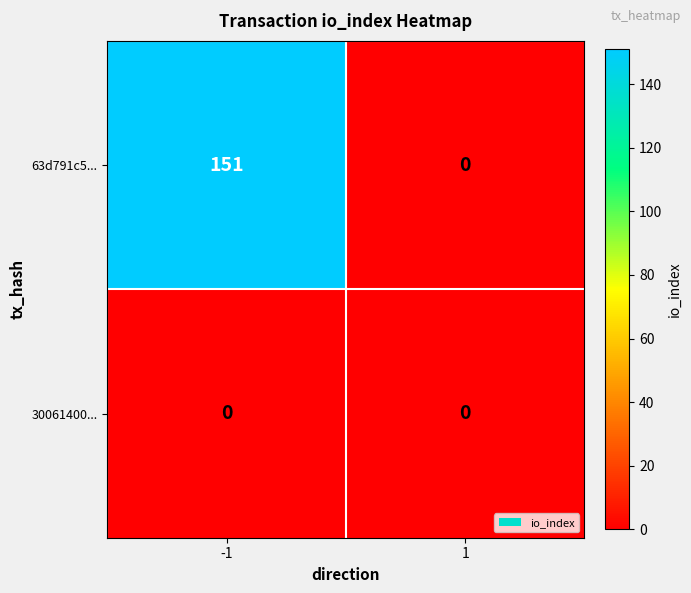

What is the difference between the maximum and minimum values in the 63d791c5... series?

151